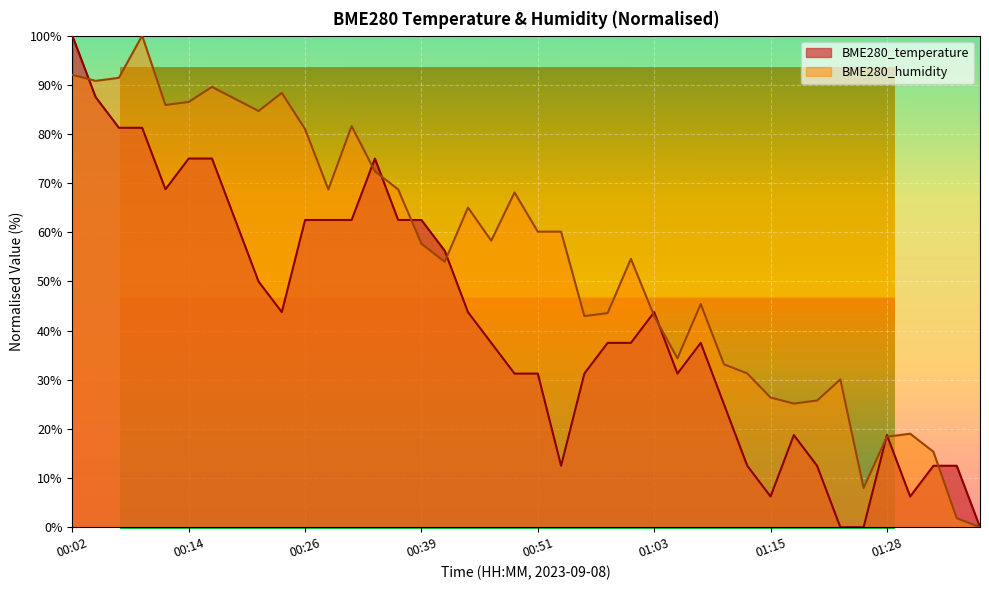

The BME280_temperature series shows 18.8 at 01:18. True or false?

True